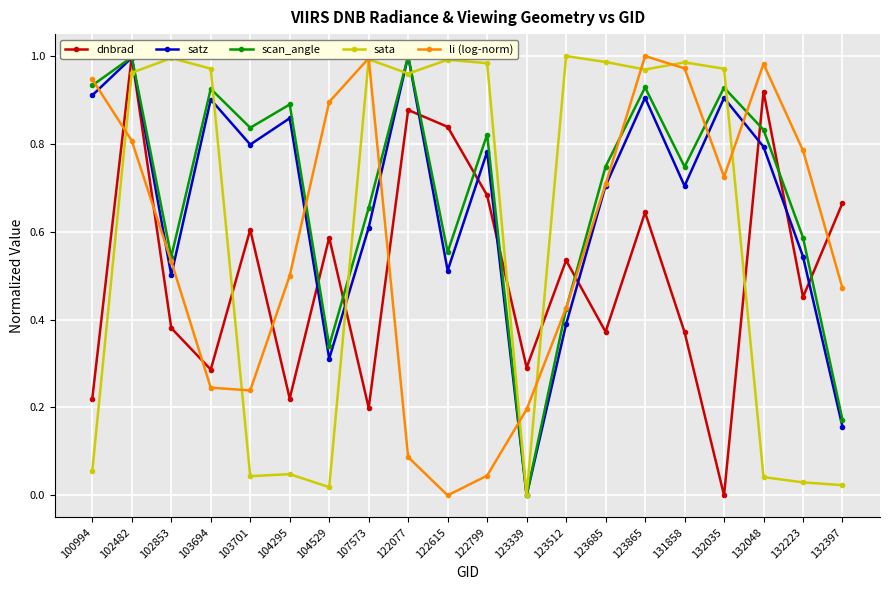

Reading right to left, what are all the values shown in this chart?

dnbrad: 132397=0.7	132223=0.5	132048=0.9	132035=0.0	131858=0.4	123865=0.6	123685=0.4	123512=0.5	123339=0.3	122799=0.7	122615=0.8	122077=0.9	107573=0.2	104529=0.6	104295=0.2	103701=0.6	103694=0.3	102853=0.4	102482=1.0	100994=0.2
satz: 132397=0.2	132223=0.5	132048=0.8	132035=0.9	131858=0.7	123865=0.9	123685=0.7	123512=0.4	123339=0.0	122799=0.8	122615=0.5	122077=1.0	107573=0.6	104529=0.3	104295=0.9	103701=0.8	103694=0.9	102853=0.5	102482=1.0	100994=0.9
scan_angle: 132397=0.2	132223=0.6	132048=0.8	132035=0.9	131858=0.7	123865=0.9	123685=0.7	123512=0.4	123339=0.0	122799=0.8	122615=0.6	122077=1.0	107573=0.7	104529=0.3	104295=0.9	103701=0.8	103694=0.9	102853=0.5	102482=1.0	100994=0.9
sata: 132397=0.0	132223=0.0	132048=0.0	132035=1.0	131858=1.0	123865=1.0	123685=1.0	123512=1.0	123339=0.0	122799=1.0	122615=1.0	122077=1.0	107573=1.0	104529=0.0	104295=0.0	103701=0.0	103694=1.0	102853=1.0	102482=1.0	100994=0.1
li (log-norm): 132397=0.5	132223=0.8	132048=1.0	132035=0.7	131858=1.0	123865=1.0	123685=0.7	123512=0.4	123339=0.2	122799=0.0	122615=0.0	122077=0.1	107573=1.0	104529=0.9	104295=0.5	103701=0.2	103694=0.2	102853=0.5	102482=0.8	100994=0.9